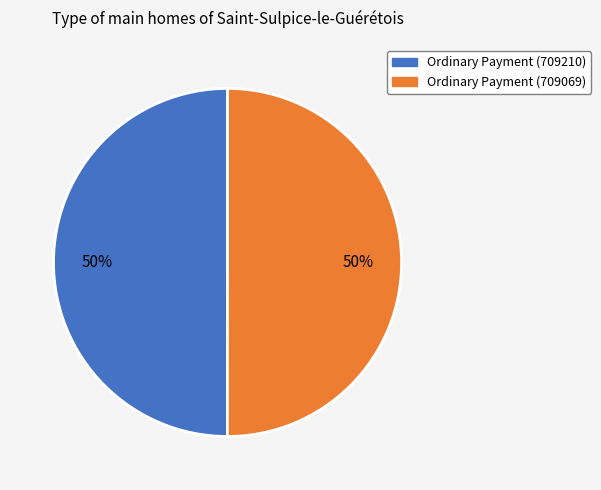

True or false: Ordinary Payment (709210) accounts for 37% of the total.

False